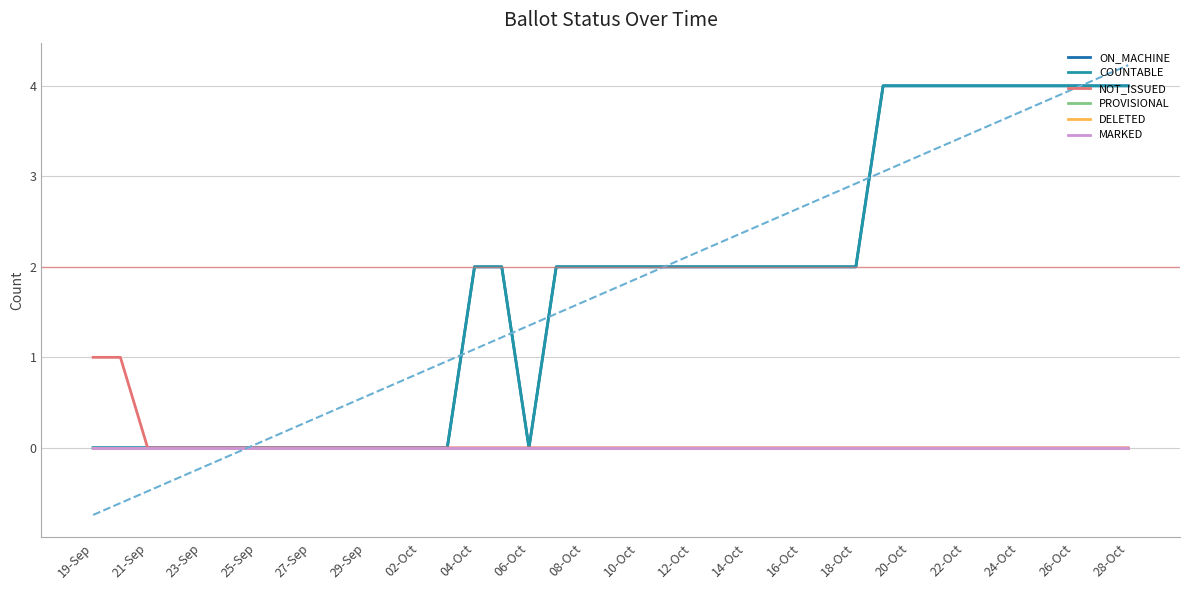

True or false: DELETED and NOT_ISSUED cross at least once.

False